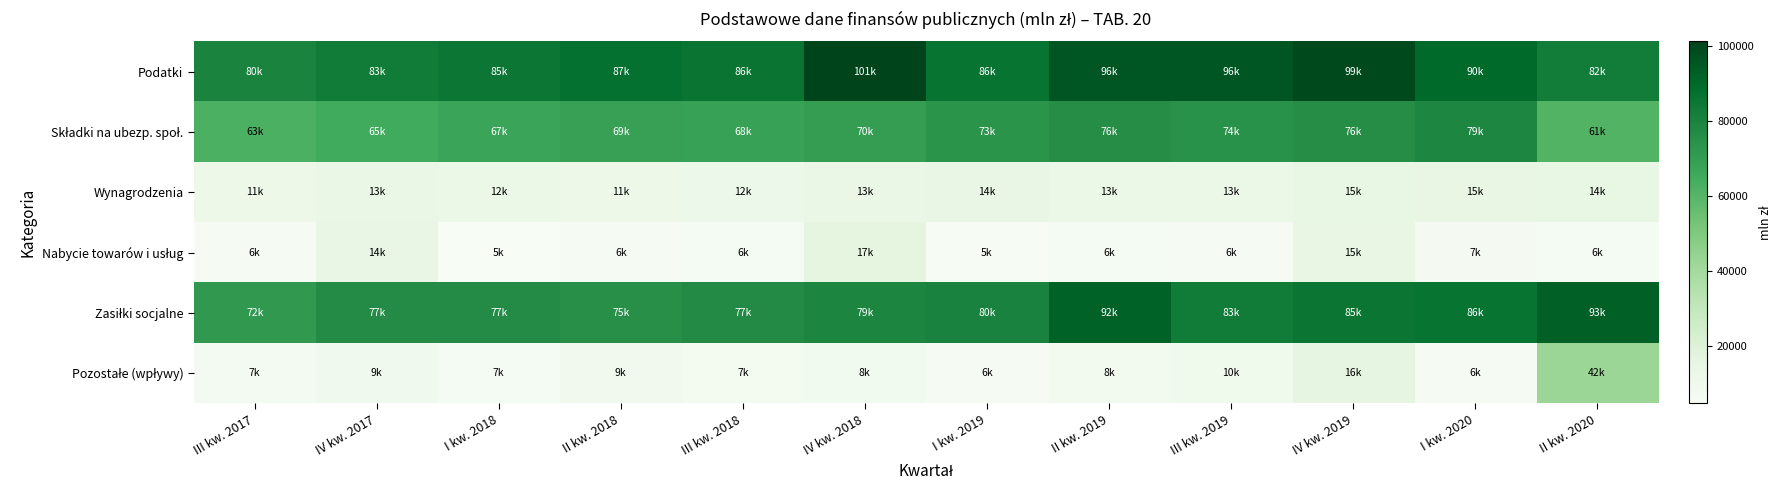

Which has a higher value, IV kw. 2017 or IV kw. 2019?

IV kw. 2019